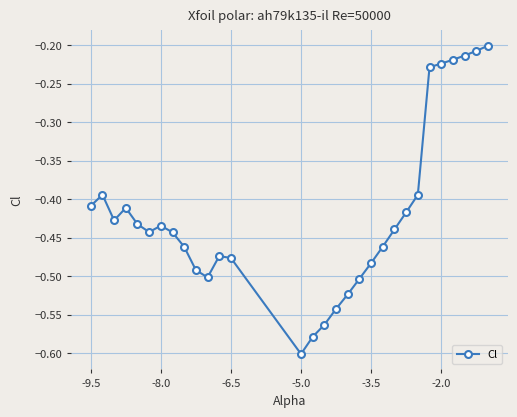

True or false: there are more than 1 points higher than both neighbors.

True